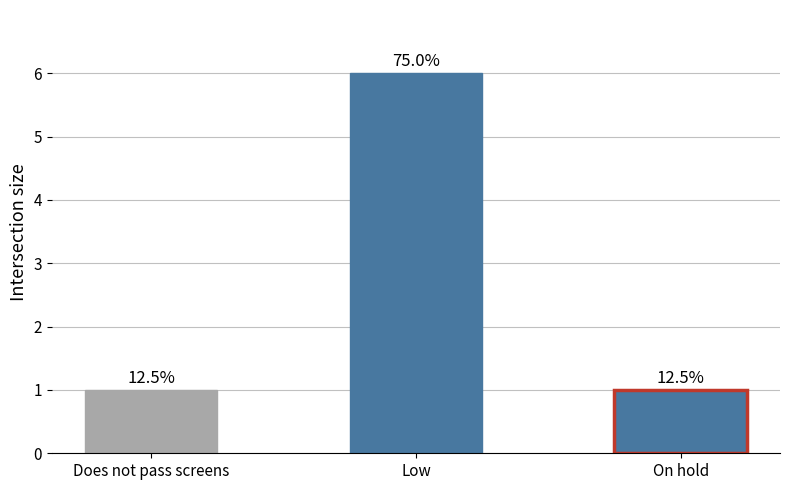

List the labels in order of value, largest first.

Low, Does not pass screens, On hold